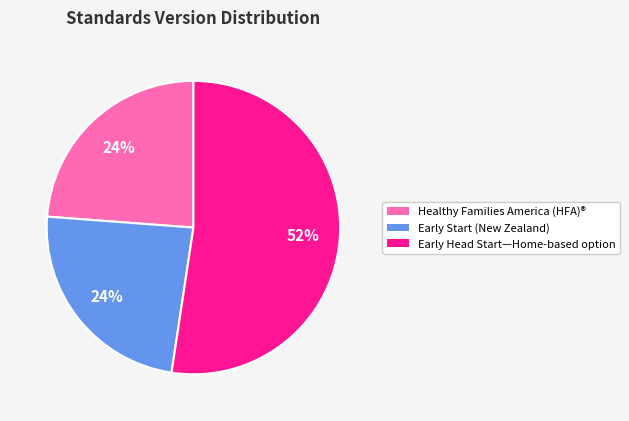

To the nearest percent, what is the combined percentage of Healthy Families America (HFA)® and Early Start (New Zealand)?

48%